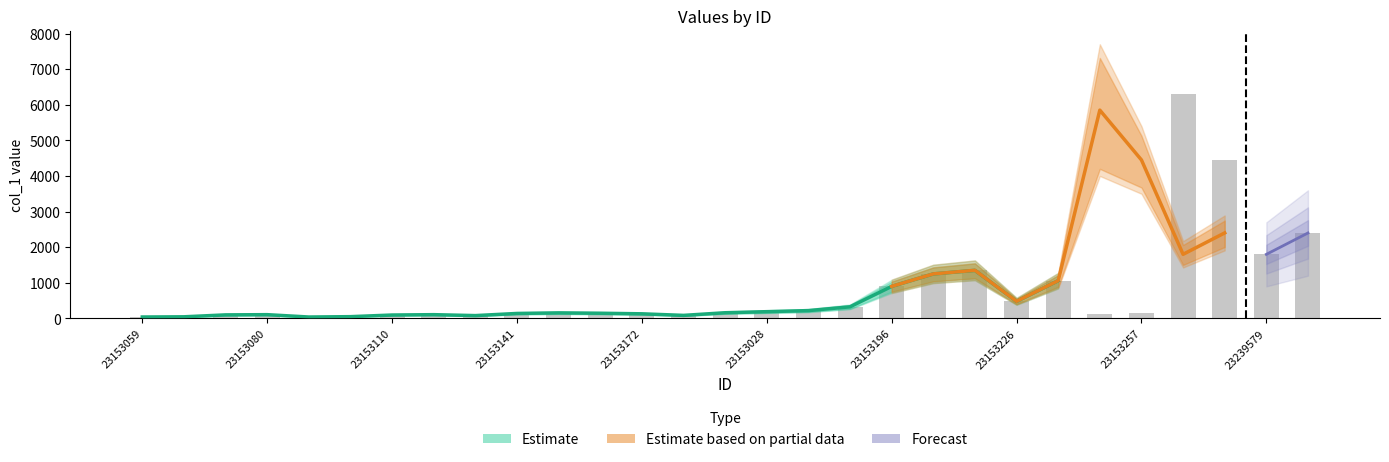

What is the sum of all values?

22464